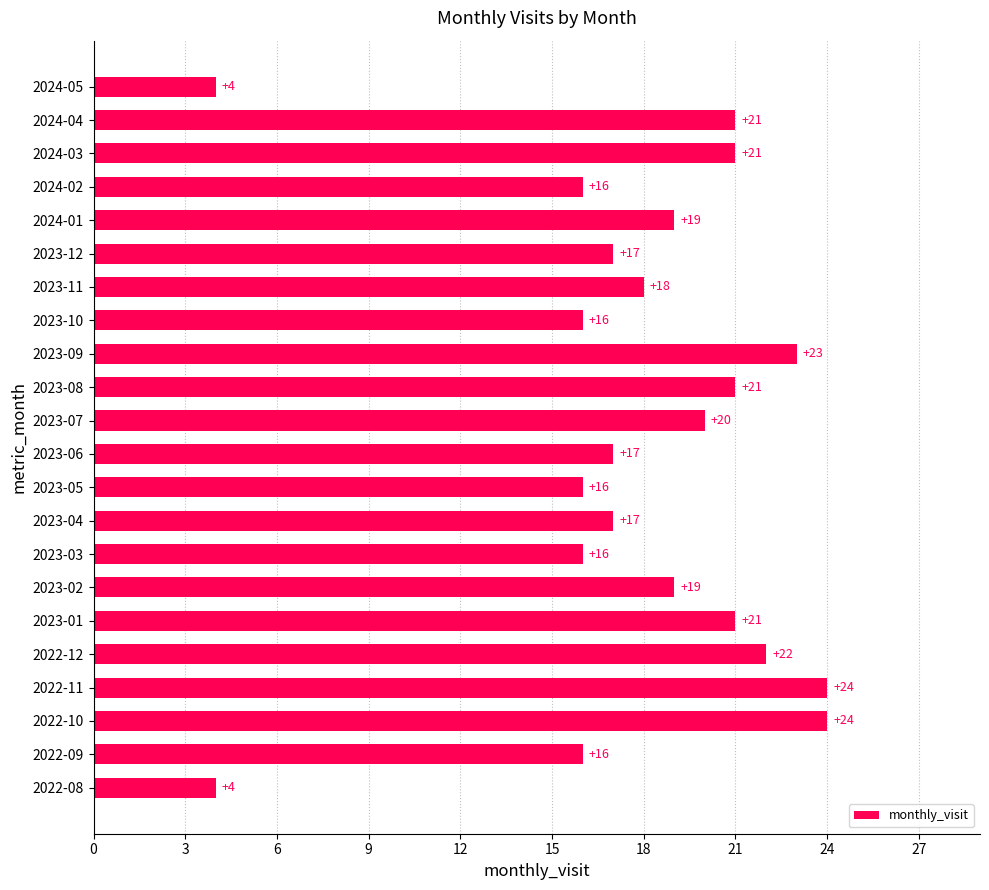

Which has a higher value, 2023-11 or 2022-10?

2022-10